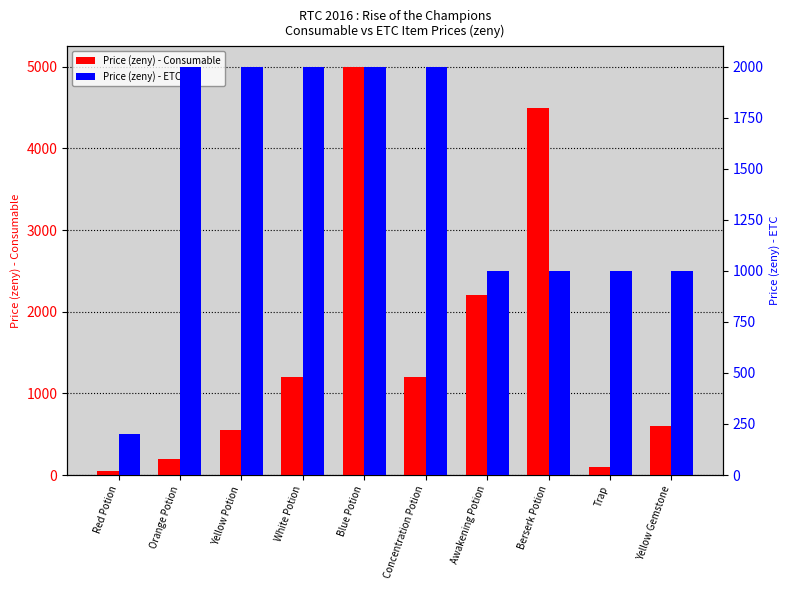

What is the label of the 9th bar from the right?

Orange Potion